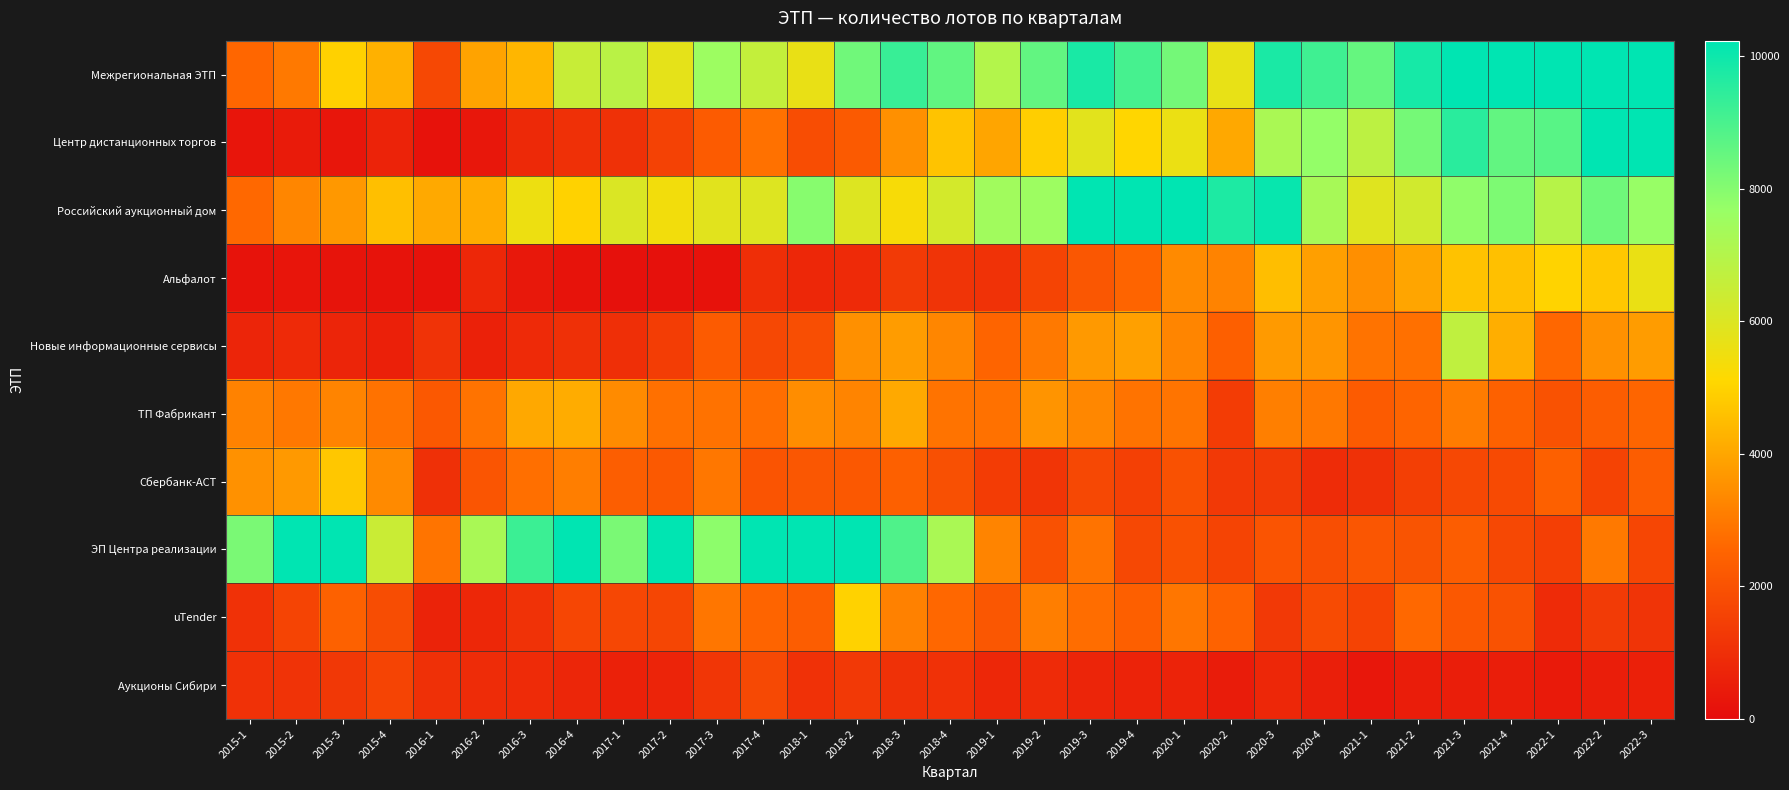

At which category does the chart reach its peak across all series?

2018-1